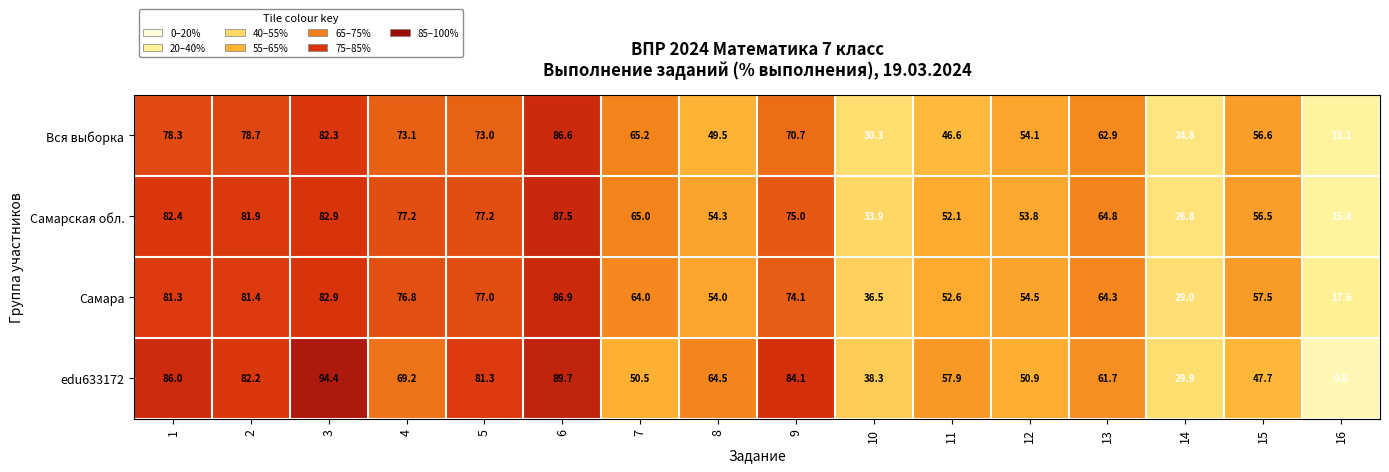

How many data points does each series have?

16